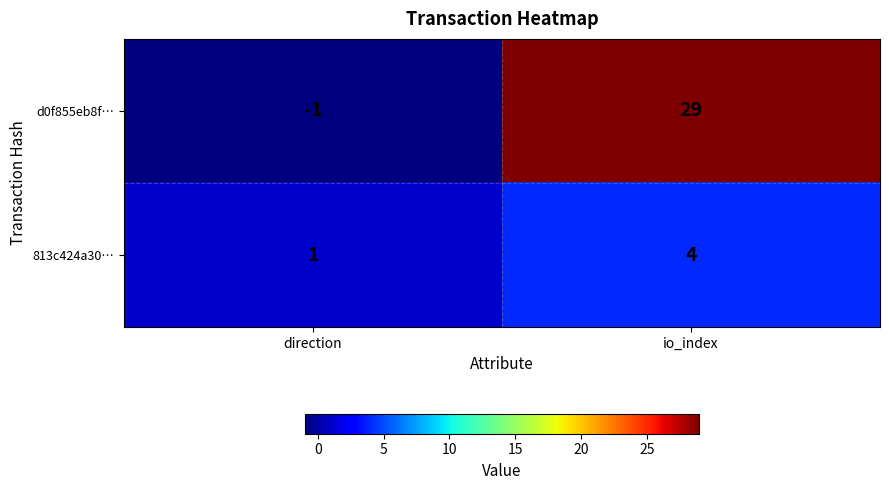

The value of 813c424a30… at io_index is 4. True or false?

True